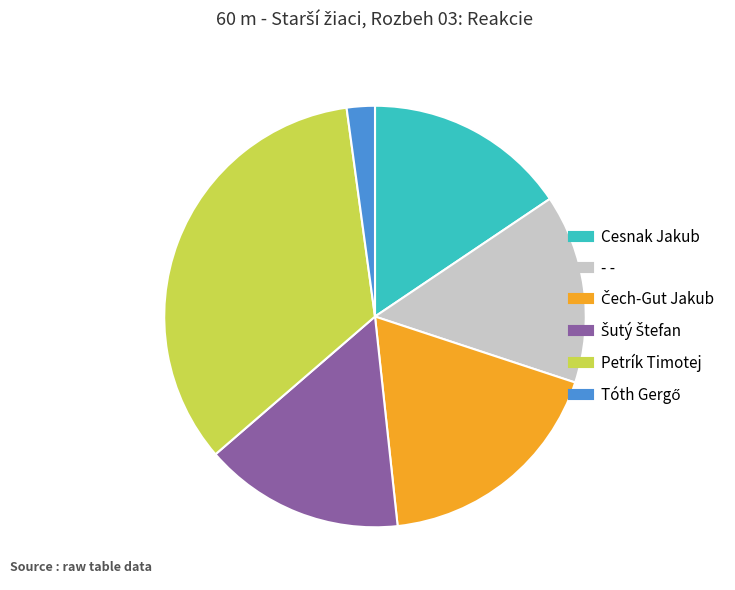

What is the largest slice in the pie chart?

Petrík Timotej